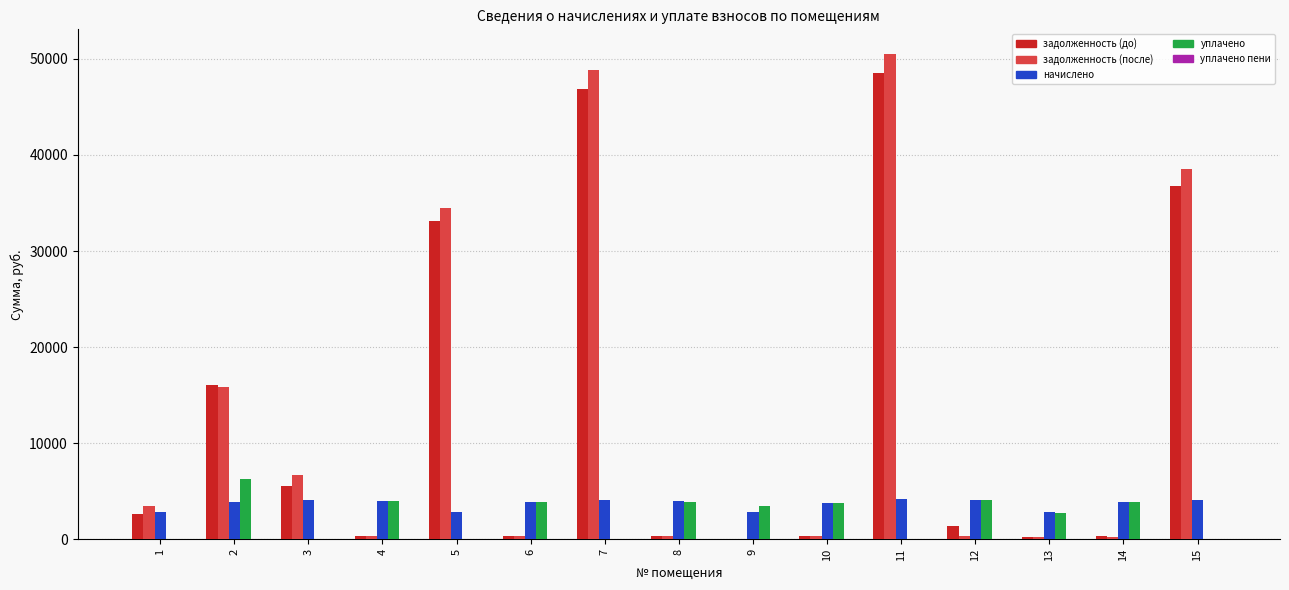

Is the value of начислено at 4 greater than the value of задолженность (до) at 6?

Yes